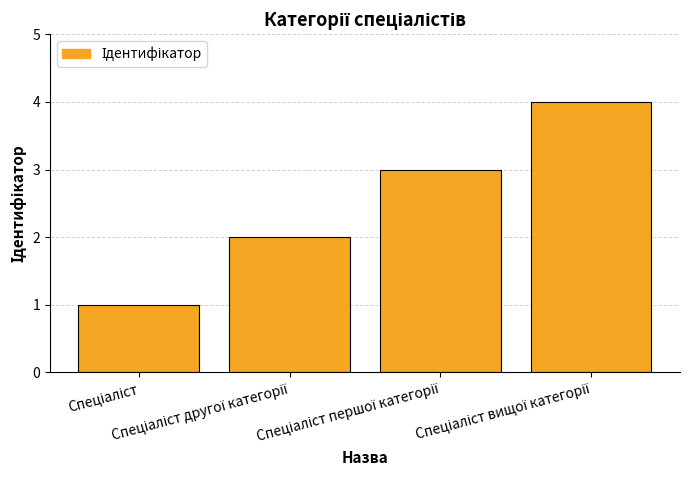

What is the difference between the maximum and minimum values?

3